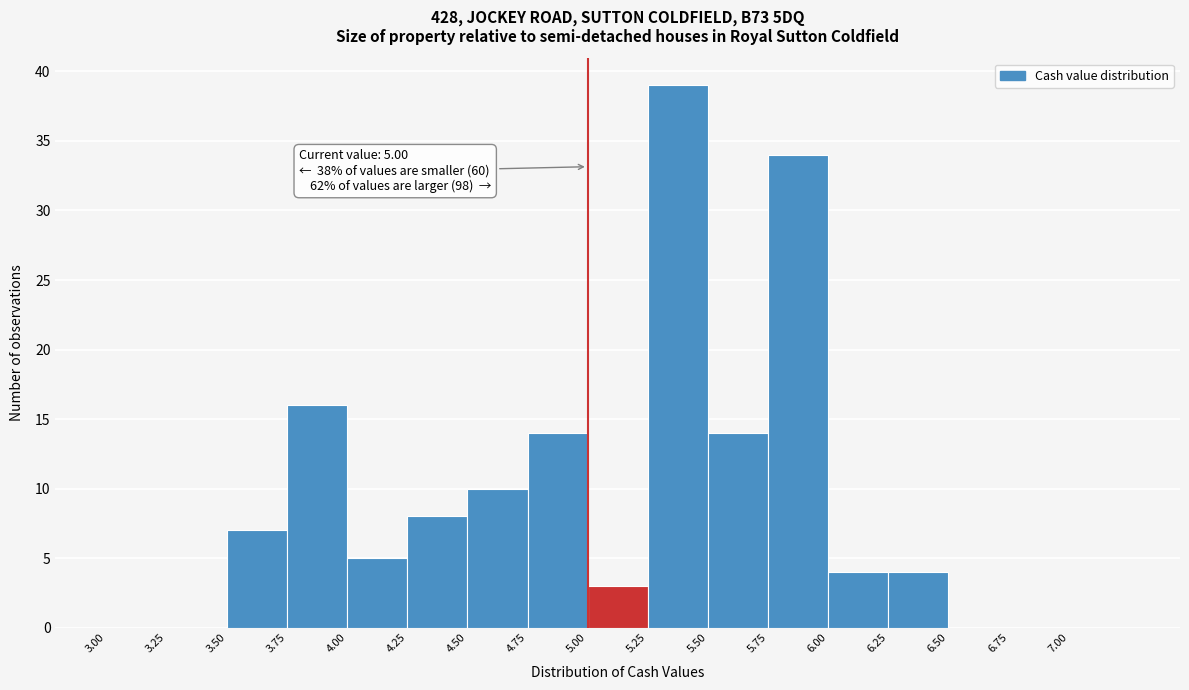

Which range on the x-axis has the tallest bar?

5.25 to 5.50